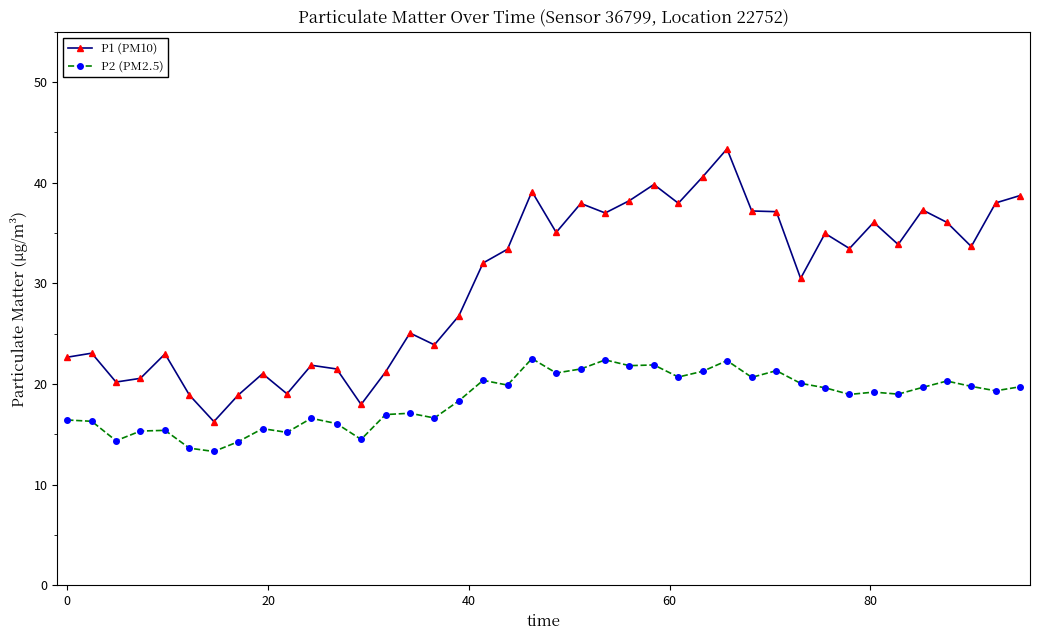

Rank the series by their average value, from lowest to highest.

P2 (PM2.5), P1 (PM10)